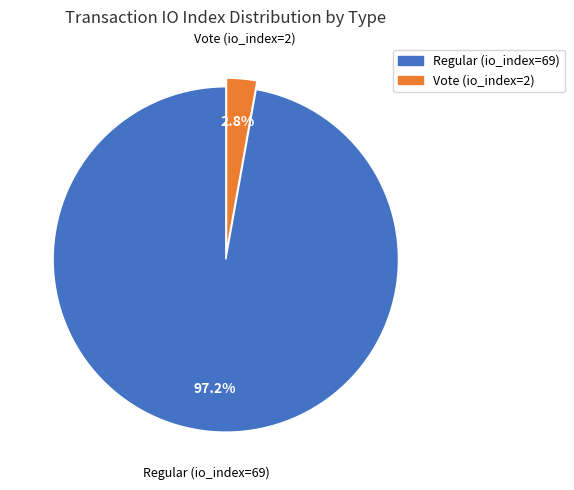

What is the smallest slice in the pie chart?

Vote (io_index=2)